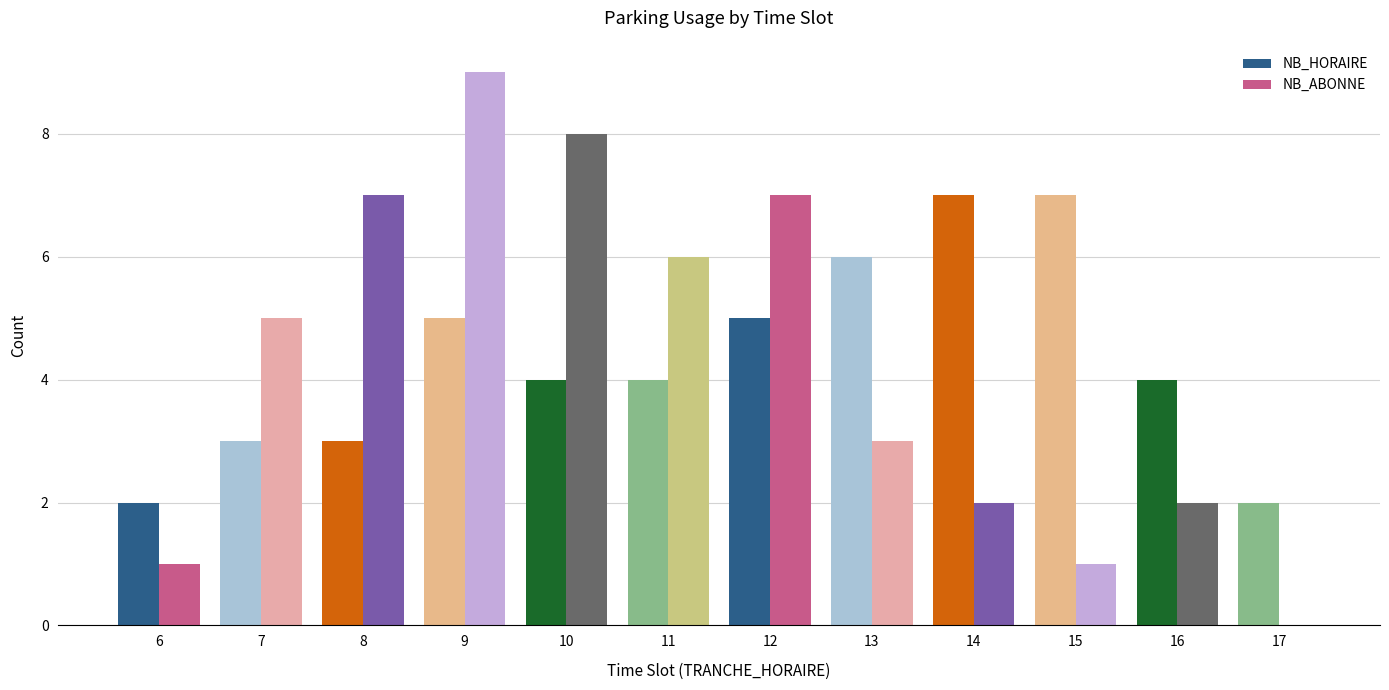

How many bars are there in each group?

2